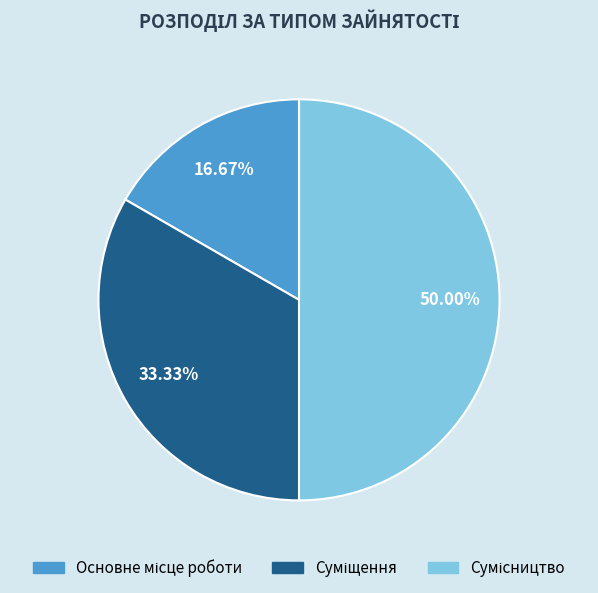

Is there any slice that represents more than half of the pie?

No